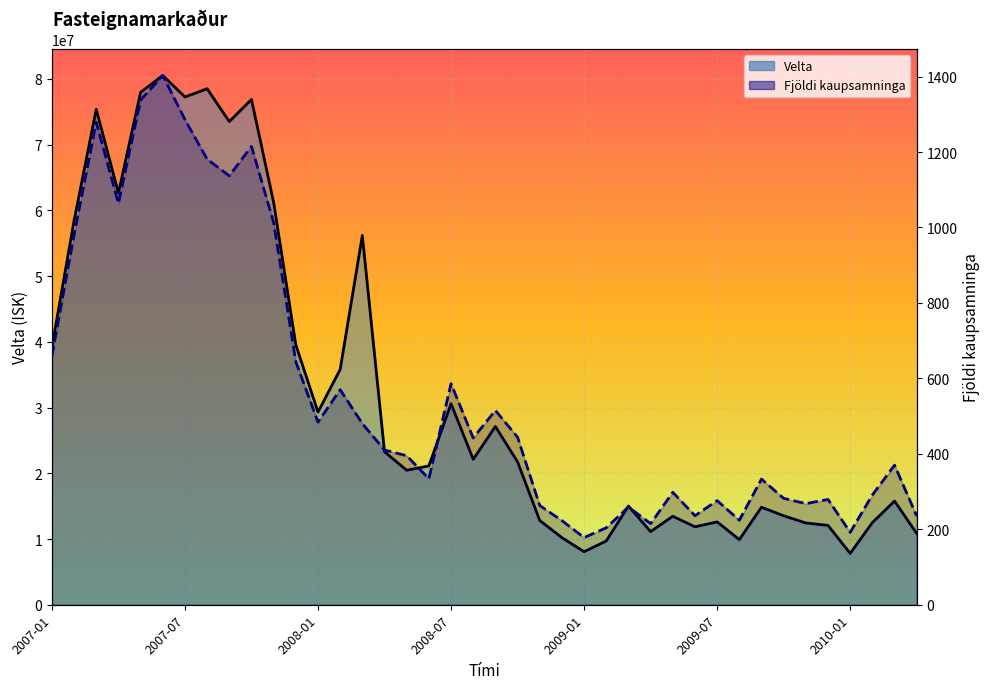

What is the average value of the Velta series?

32581126.5